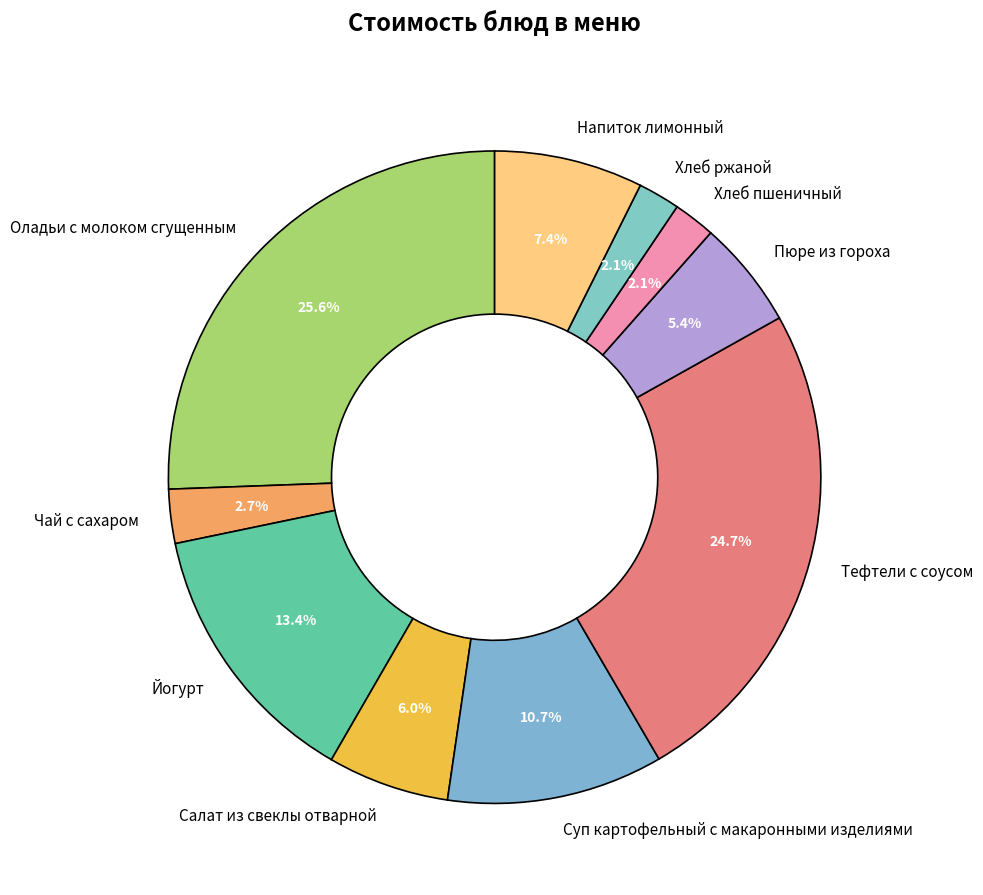

Count the number of slices in the pie.

10